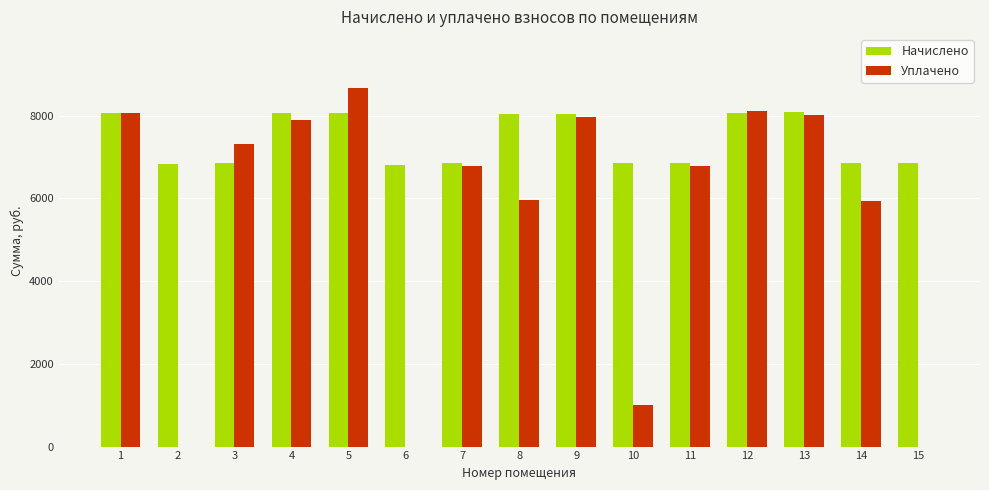

What is the highest value of the Уплачено series?

8669.2